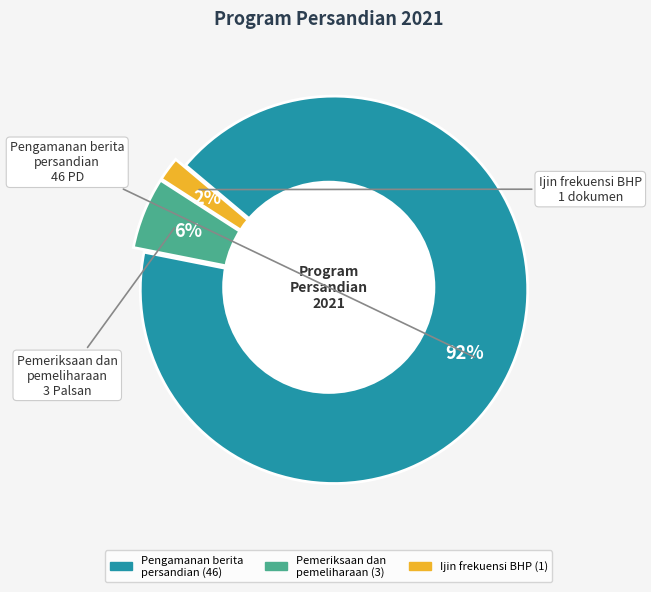

How many slices are in this pie chart?

3